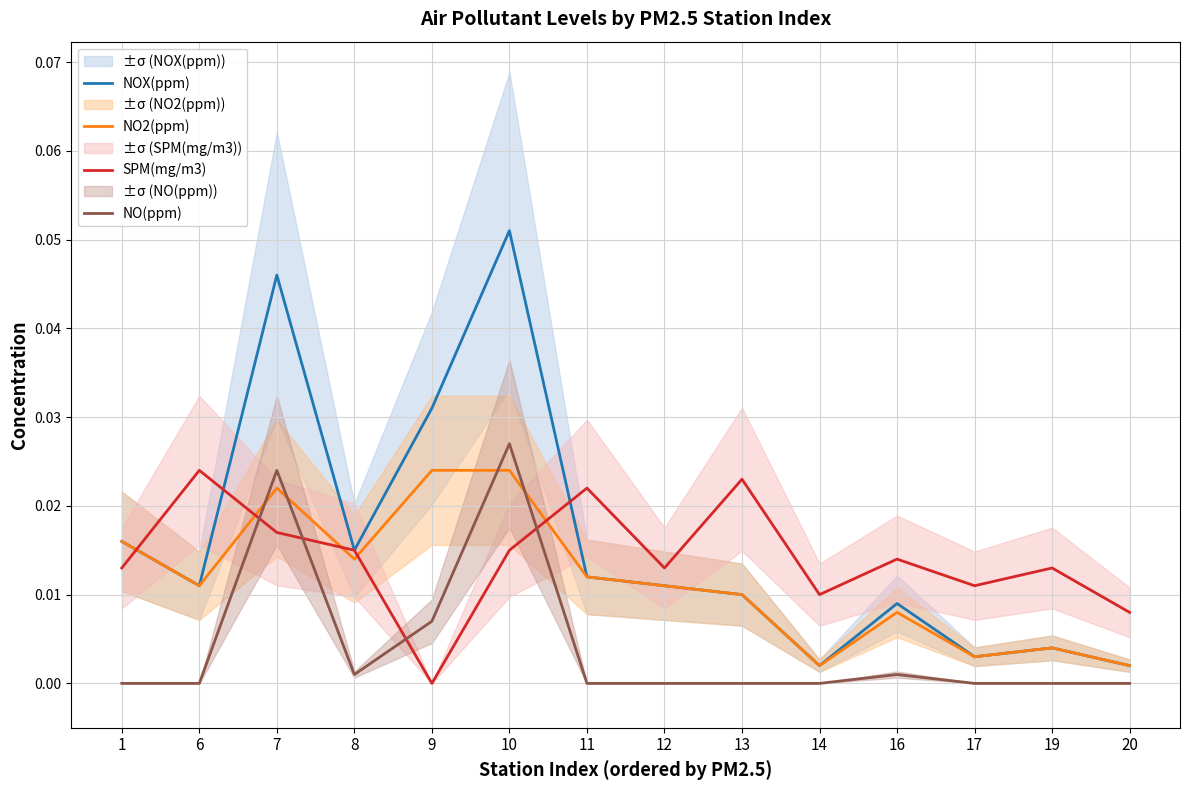

Rank the series at 20 from lowest to highest value.

NO(ppm), NOX(ppm), NO2(ppm), SPM(mg/m3)